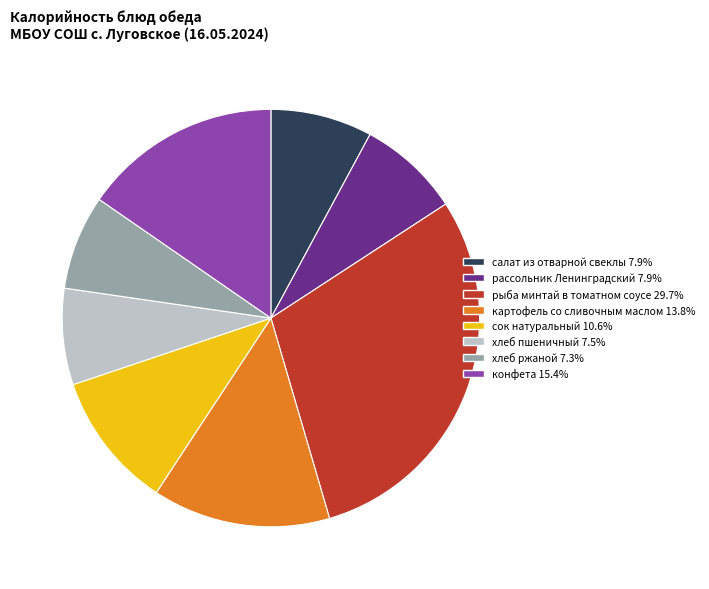

What is the largest slice in the pie chart?

рыба минтай в томатном соусе